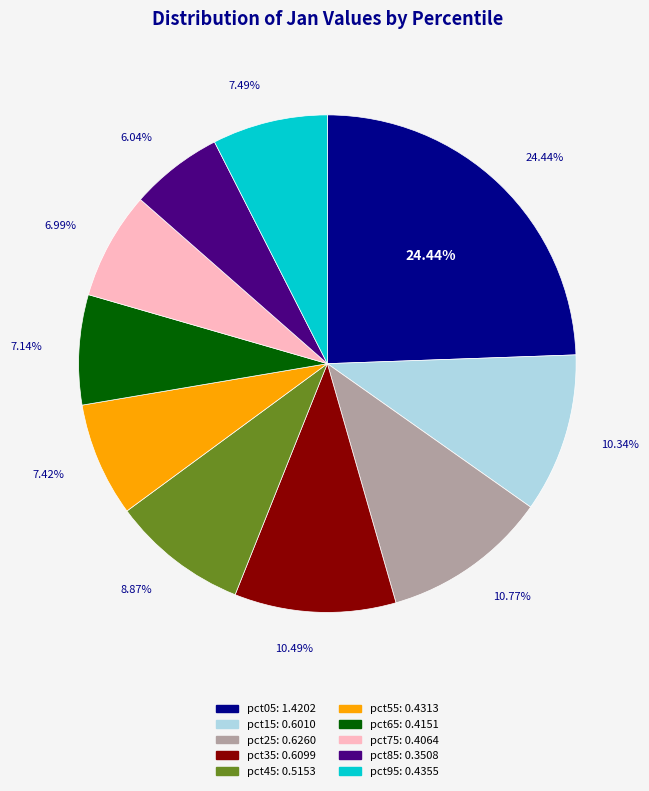

Is it true that pct75 is 21% of the pie?

False